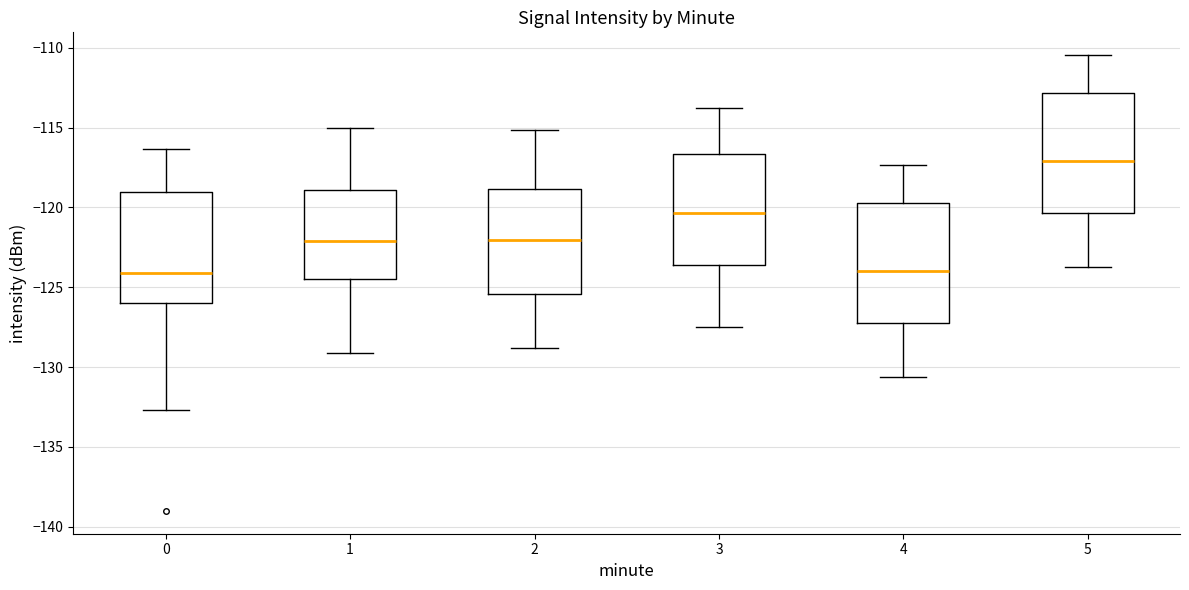

Where is the lower edge of the box at x = 2 on the y-axis? The values are not printed on the chart, so give them approximately, as read against the axis.

-125.5